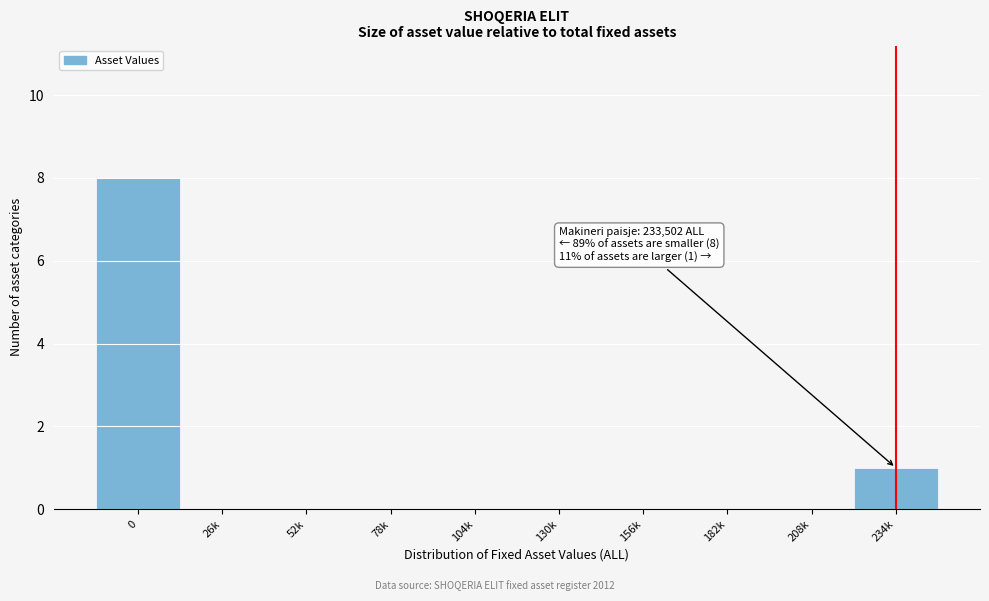

Reading left to right, what are all the values shown in this chart?

0=8	26k=0	52k=0	78k=0	104k=0	130k=0	156k=0	182k=0	208k=0	234k=1